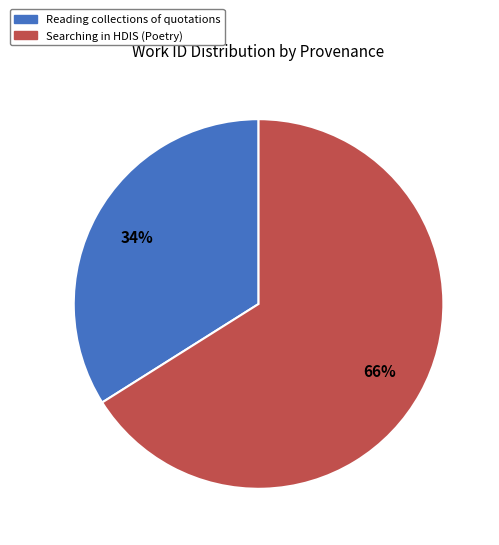

Which slice is the smallest?

Reading collections of quotations